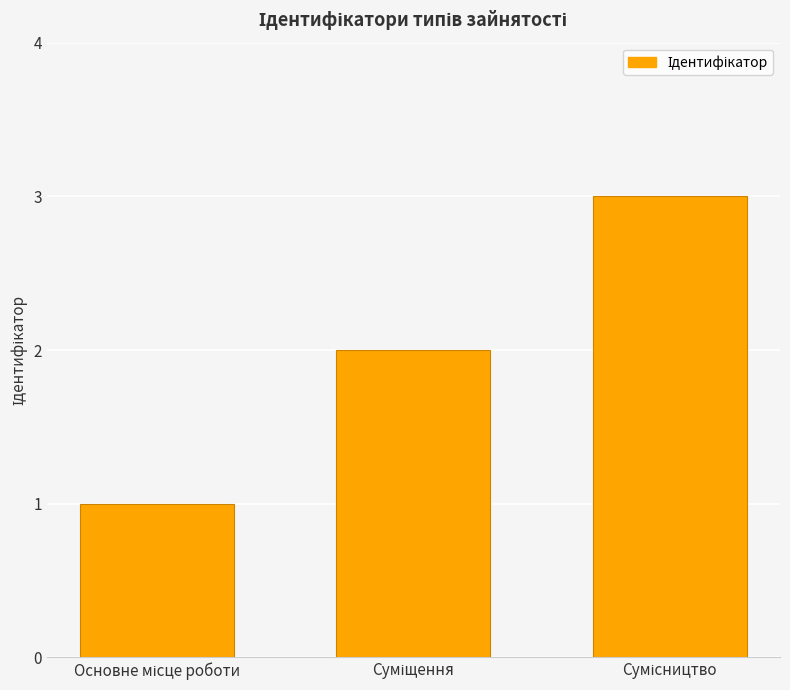

What is the sum of all values?

6